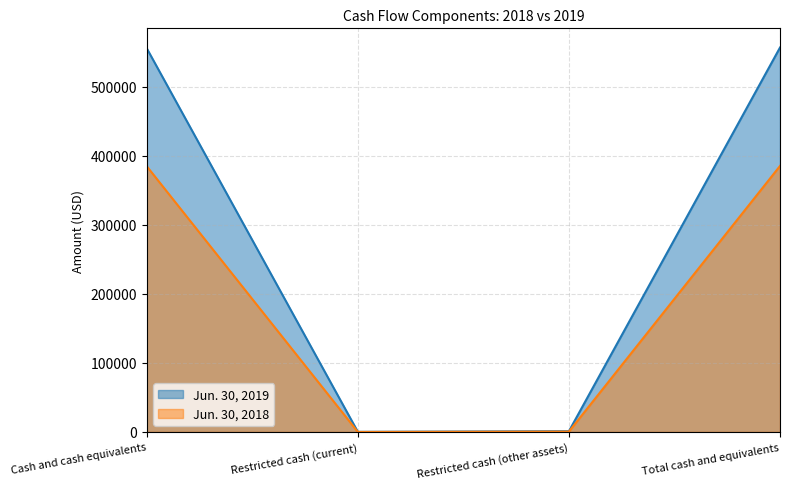

Is the value of Jun. 30, 2019 at Cash and cash equivalents greater than the value of Jun. 30, 2018 at Restricted cash (other assets)?

Yes